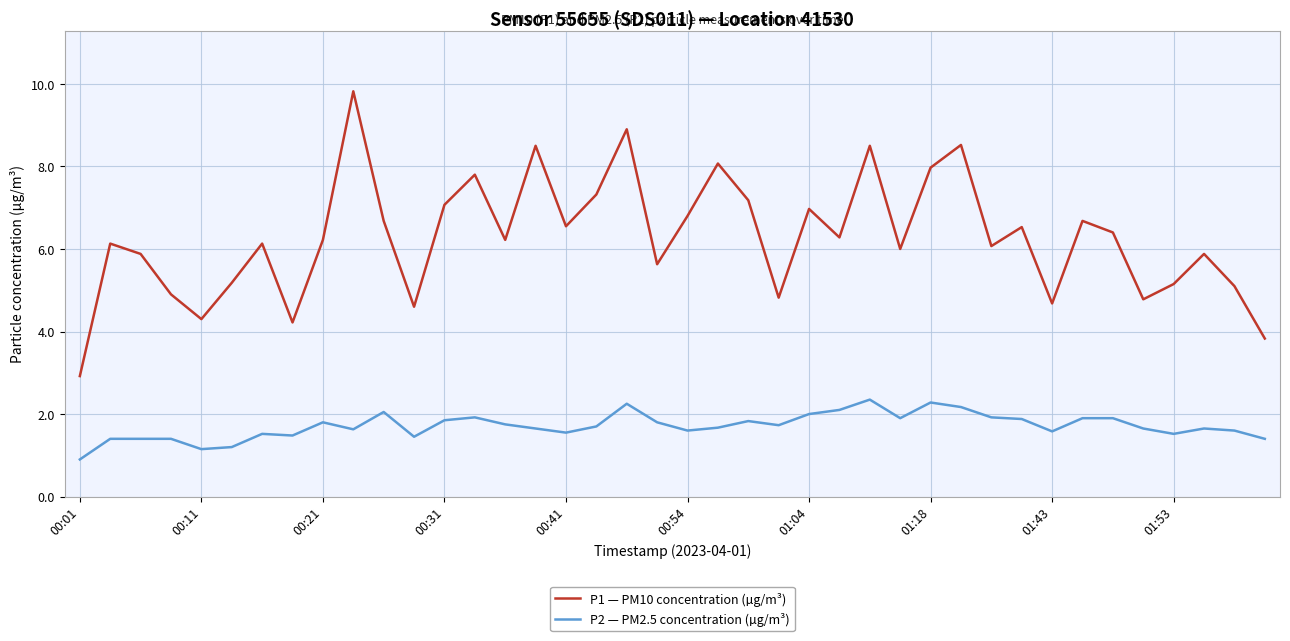

True or false: P2 — PM2.5 concentration (µg/m³) and P1 — PM10 concentration (µg/m³) cross at least once.

False